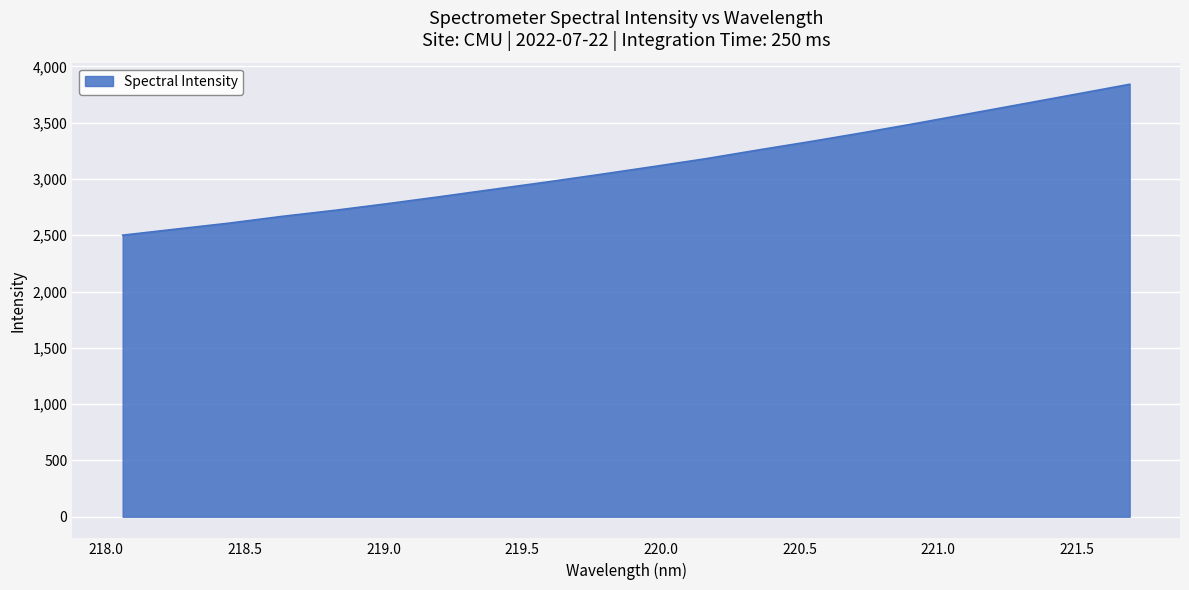

What is the difference between the maximum and minimum values?

1340.3